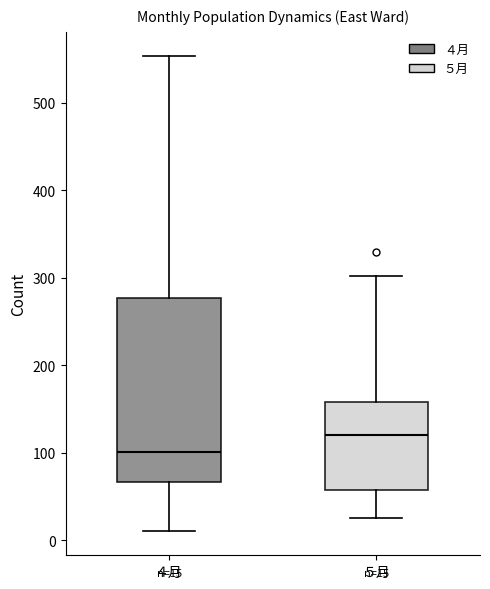

Which box has the highest median line?

５月